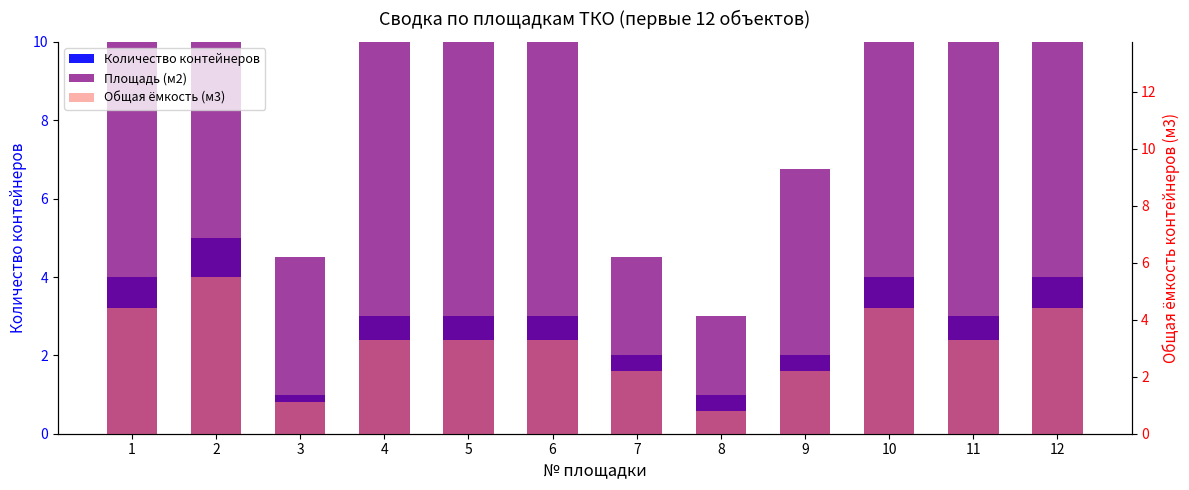

Reading left to right, extract all data points from this chart.

Количество контейнеров: 4.0	5.0	1.0	3.0	3.0	3.0	2.0	1.0	2.0	4.0	3.0	4.0
Площадь (м2): 11.2	11.2	4.5	11.2	11.2	11.2	4.5	3.0	6.8	11.2	11.2	11.2
Общая ёмкость (м3): 4.4	5.5	1.1	3.3	3.3	3.3	2.2	0.8	2.2	4.4	3.3	4.4